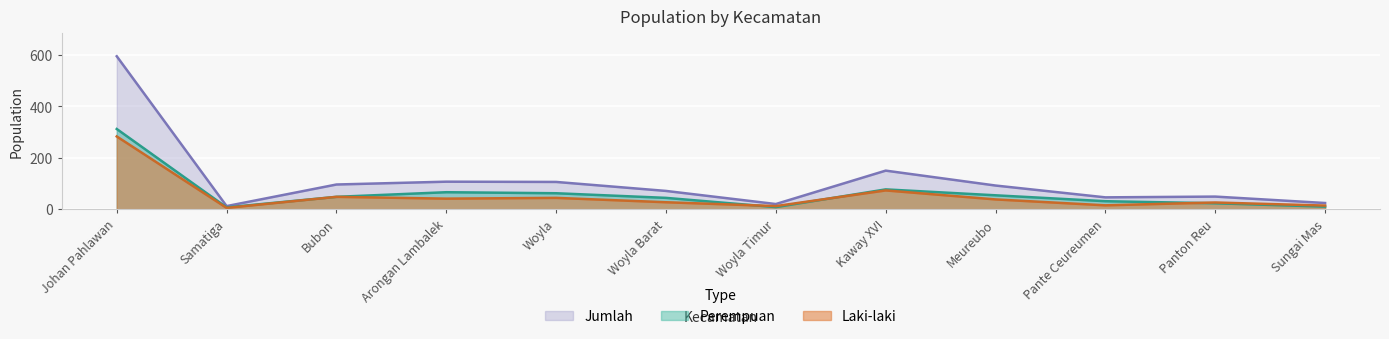

Where is Perempuan nearest to the value 159?

Kaway XVI